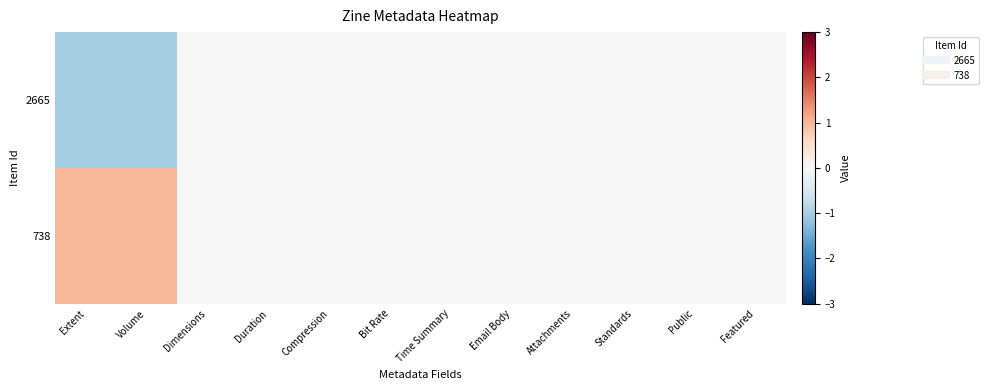

Rank the series by their maximum value, from lowest to highest.

2665, 738